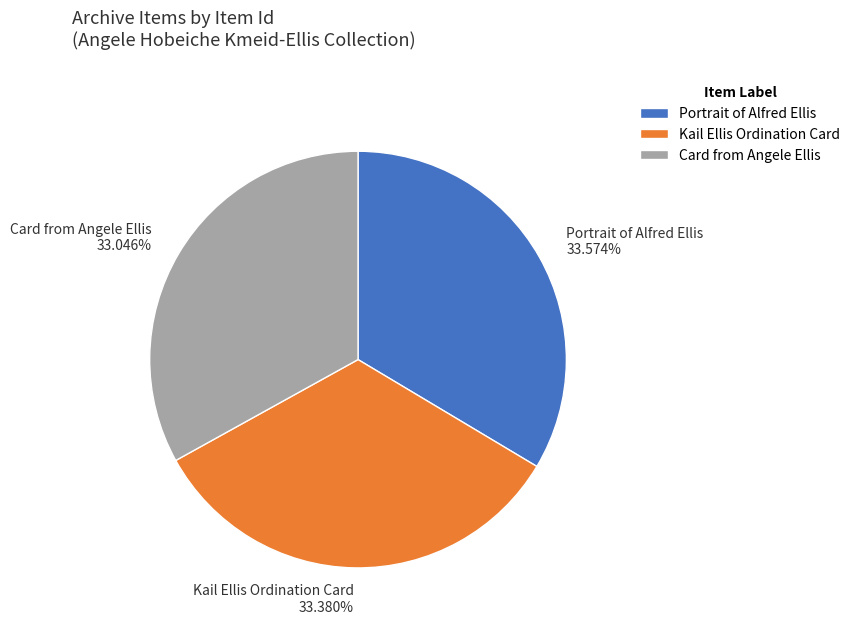

Is there any slice that represents more than half of the pie?

No